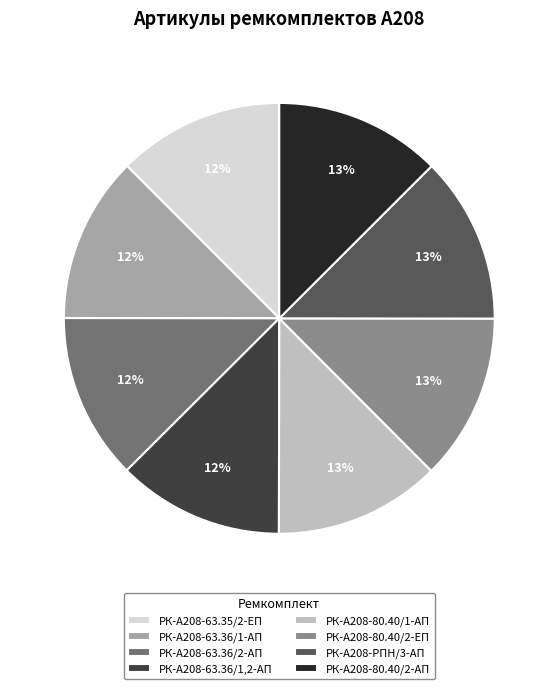

Is it true that РК-А208-63.35/2-ЕП is 12% of the pie?

True